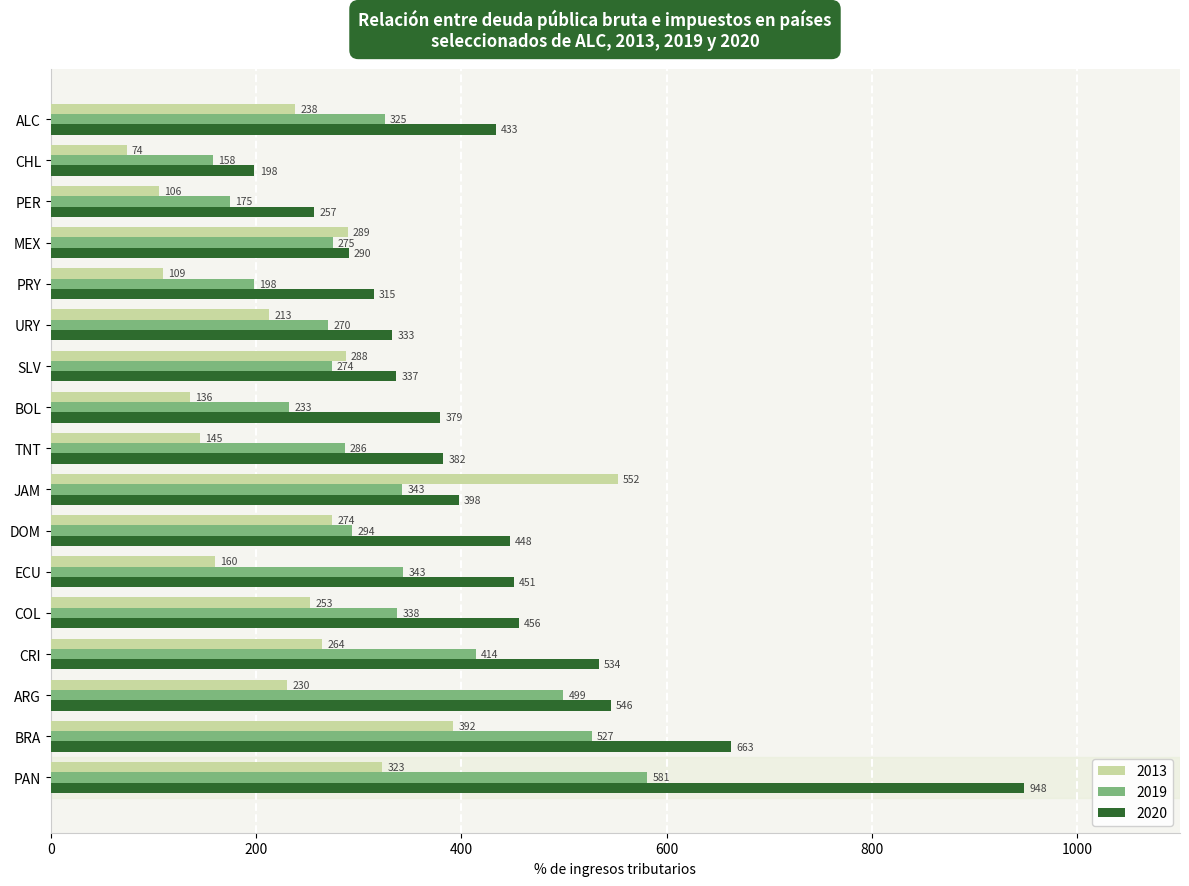

What is the total value across all series at CRI?

1212.5